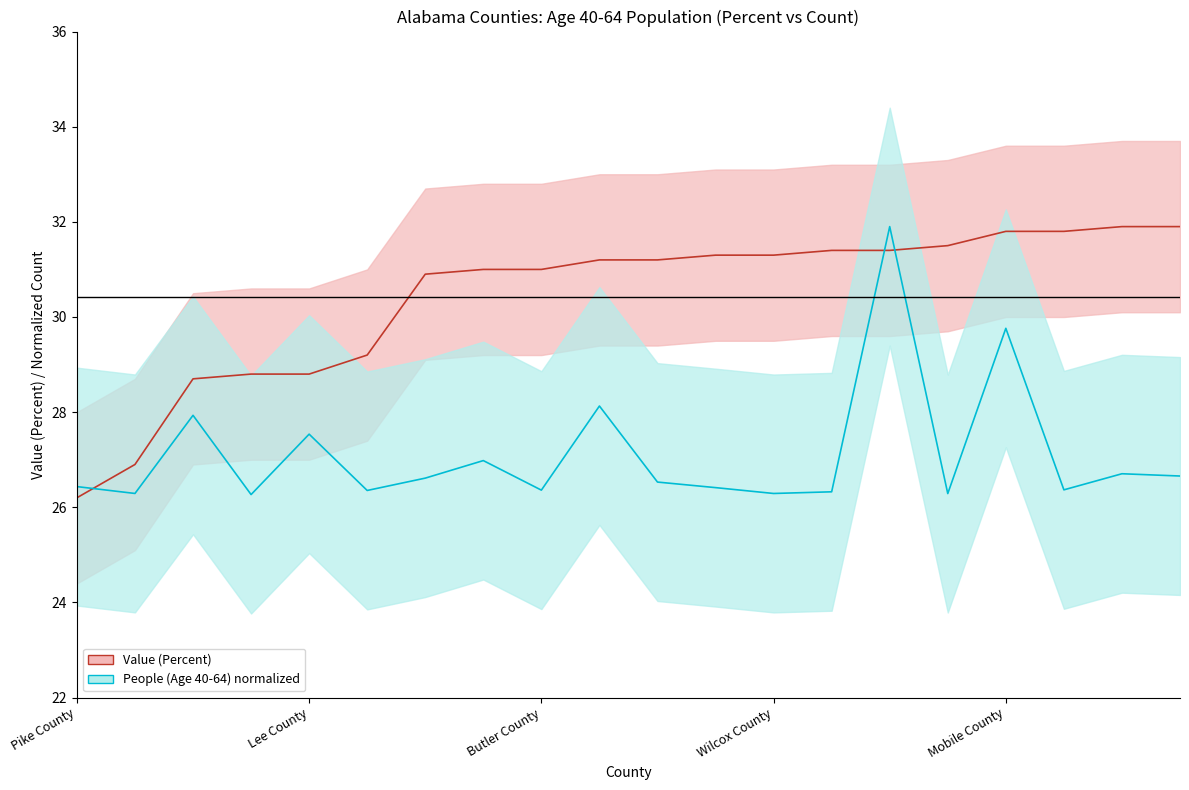

What is the difference between the highest and lowest values at 9?

3.1